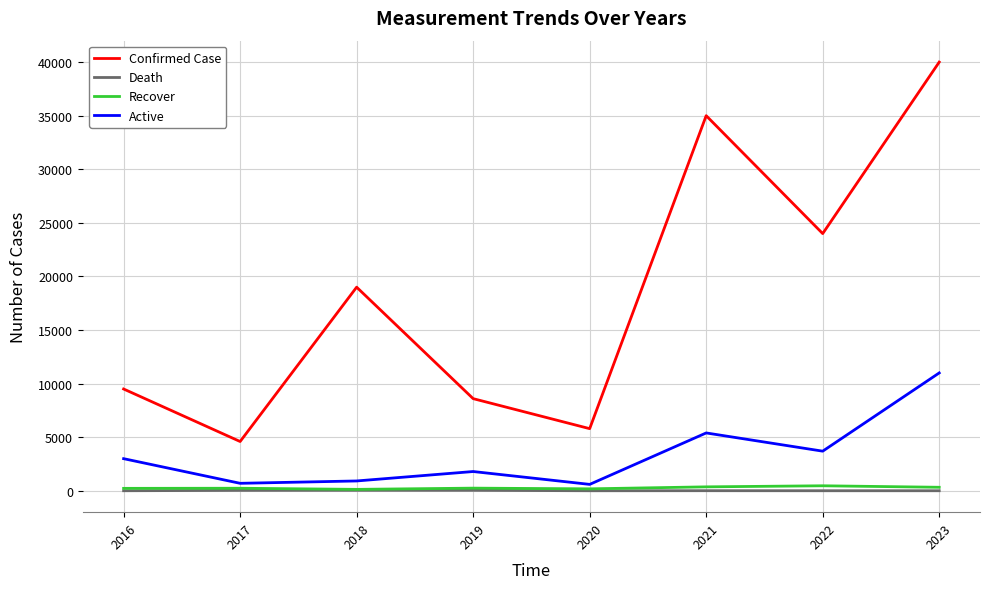

True or false: Active and Confirmed Case cross at least once.

False